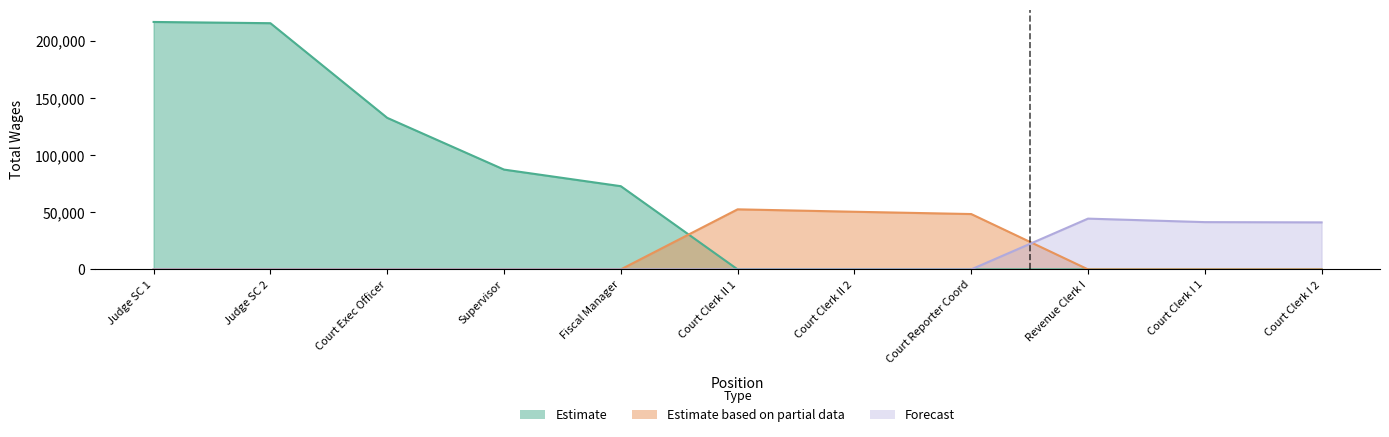

How many categories are shown in the chart?

11